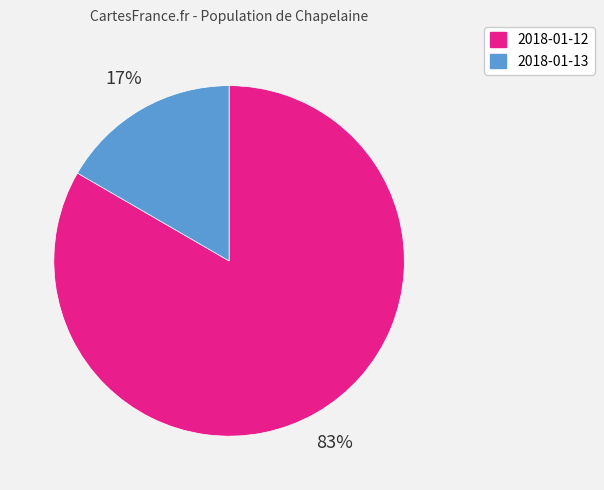

Is 2018-01-13 the majority of the pie?

No